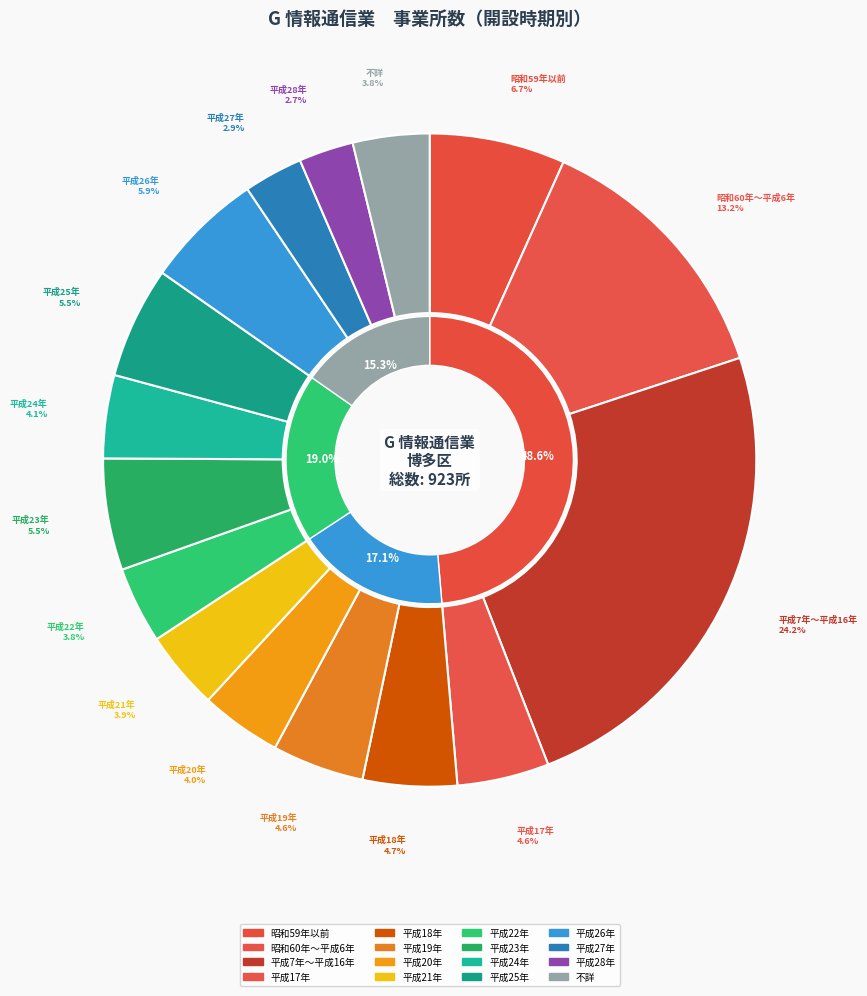

The 平成17年 slice represents 1% of the pie. True or false?

False